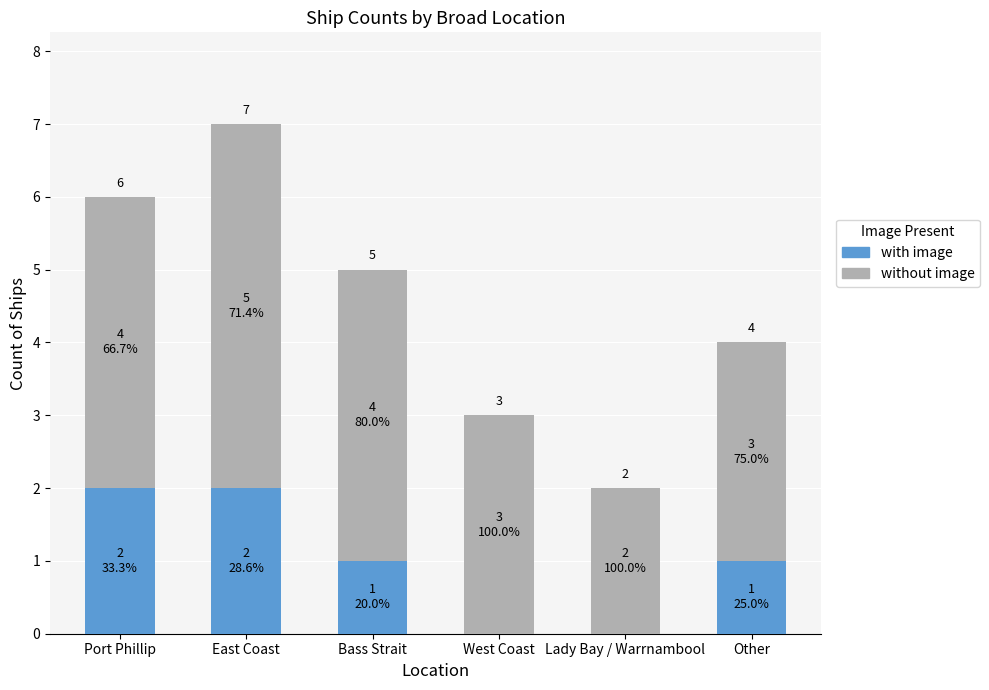

Is it true that with image equals -1 at Lady Bay / Warrnambool?

False